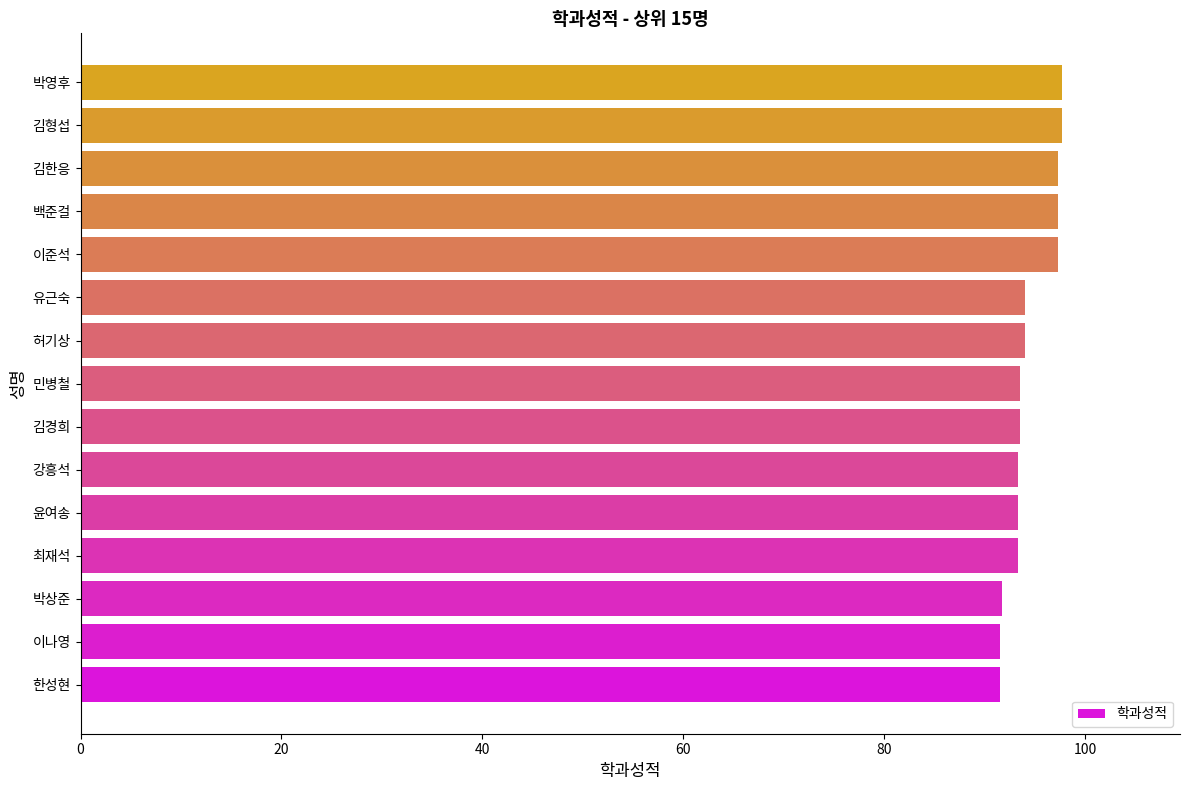

What is the difference between the second highest and second lowest values?

6.2